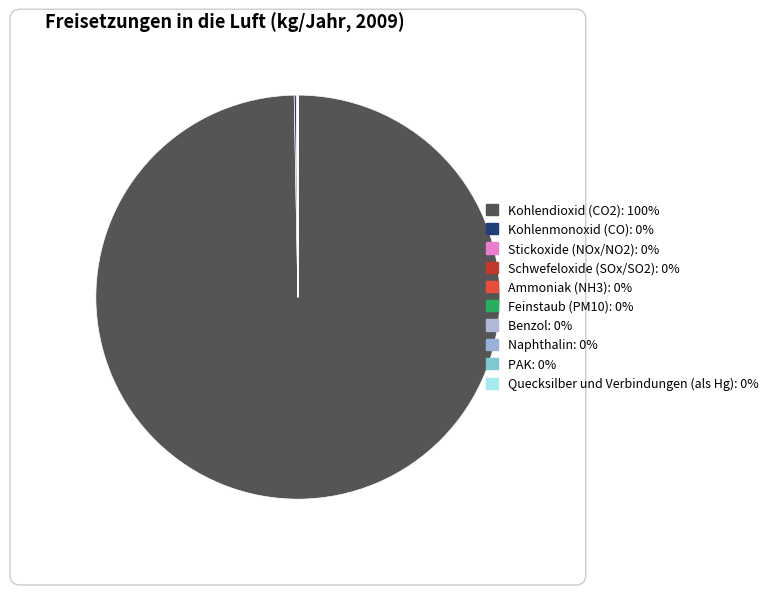

Do Quecksilber und Verbindungen (als Hg) and Benzol together represent more than half of the pie?

No